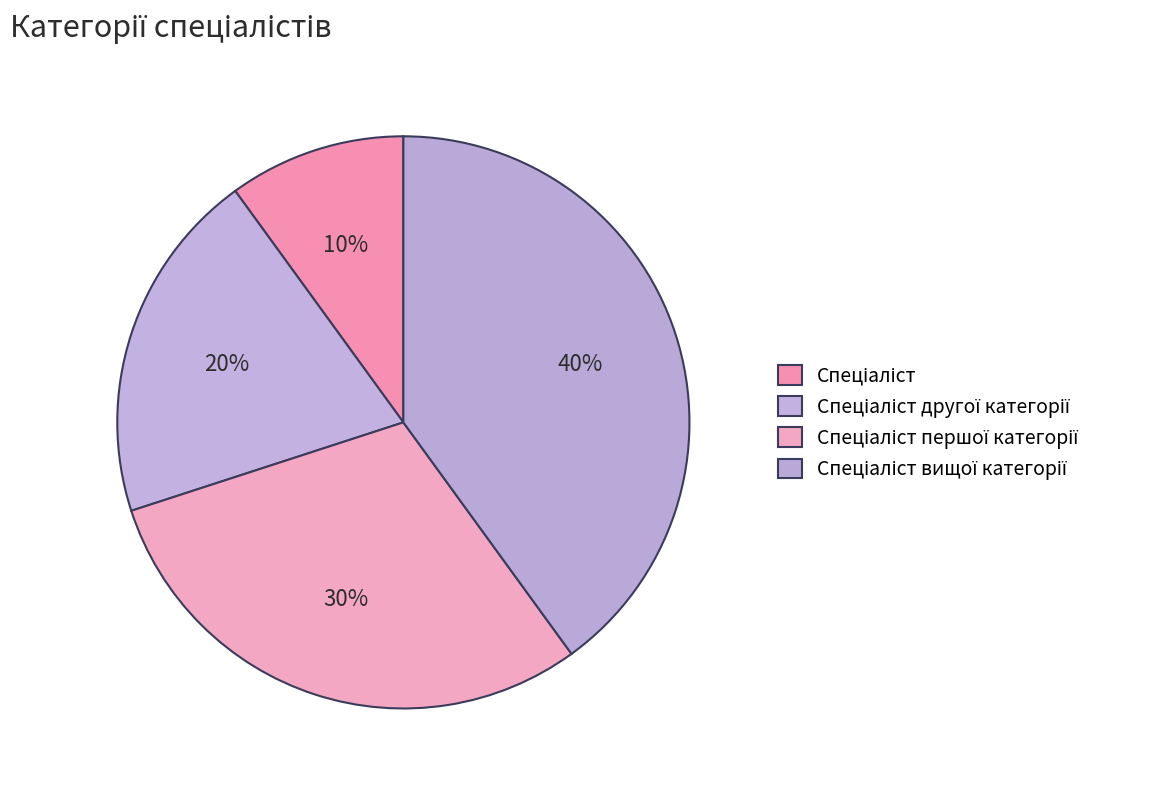

To the nearest percent, what is the difference between the Спеціаліст вищої категорії and Спеціаліст slice percentages?

30%